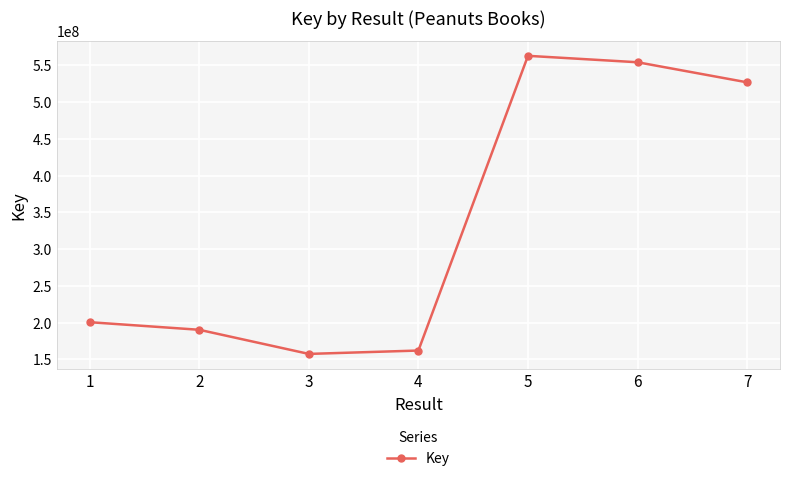

How many interior local peaks (higher than both neighbors) does the data have?

1